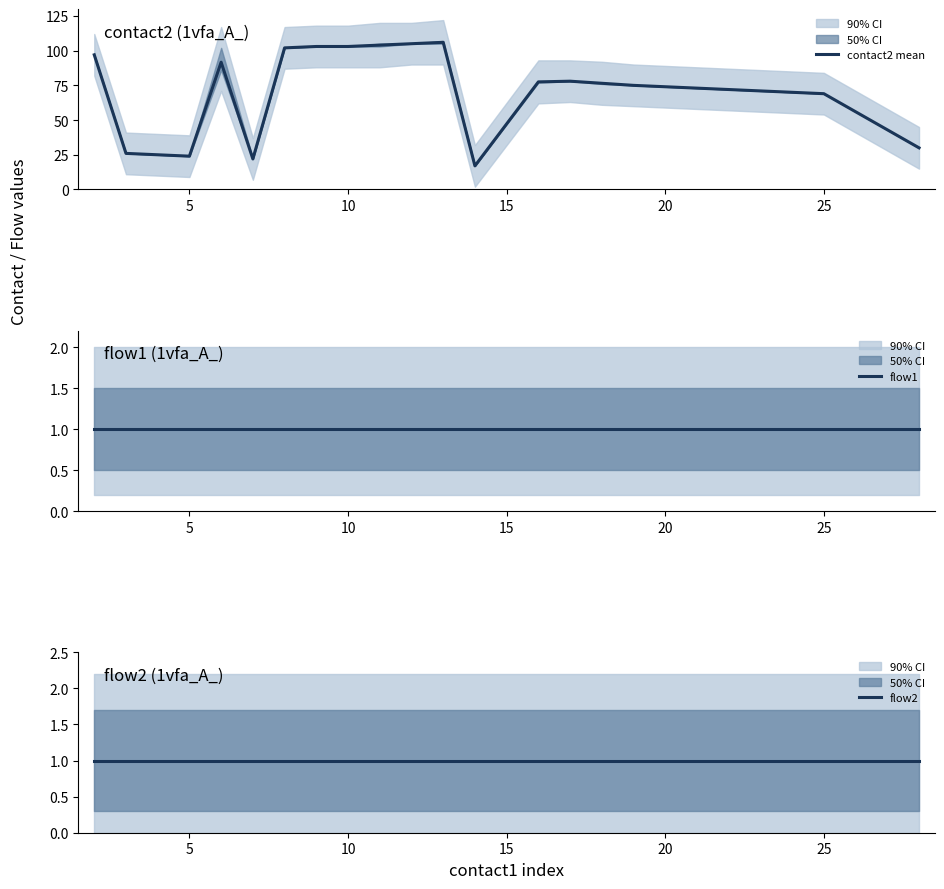

What is the highest value of the contact2 mean series?

106.0